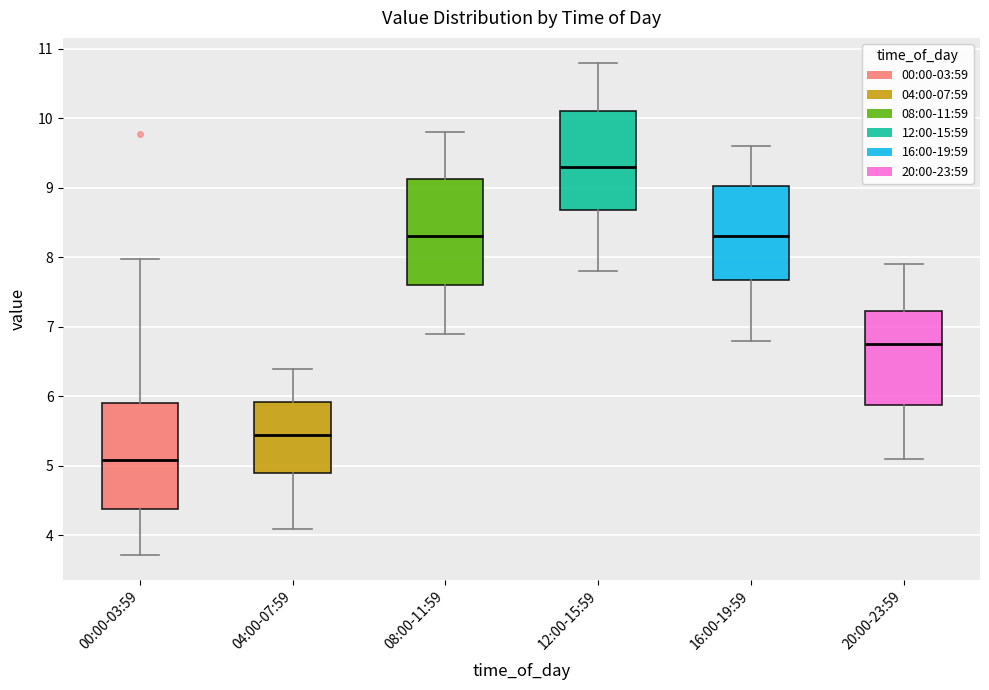

Which box's median line is the lowest?

00:00-03:59